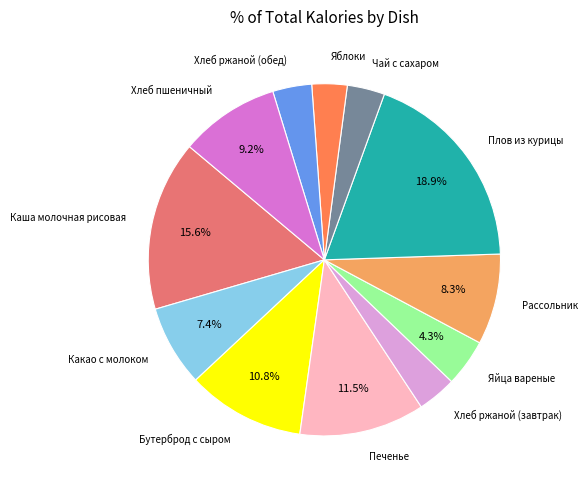

Which slice is the largest?

Плов из курицы